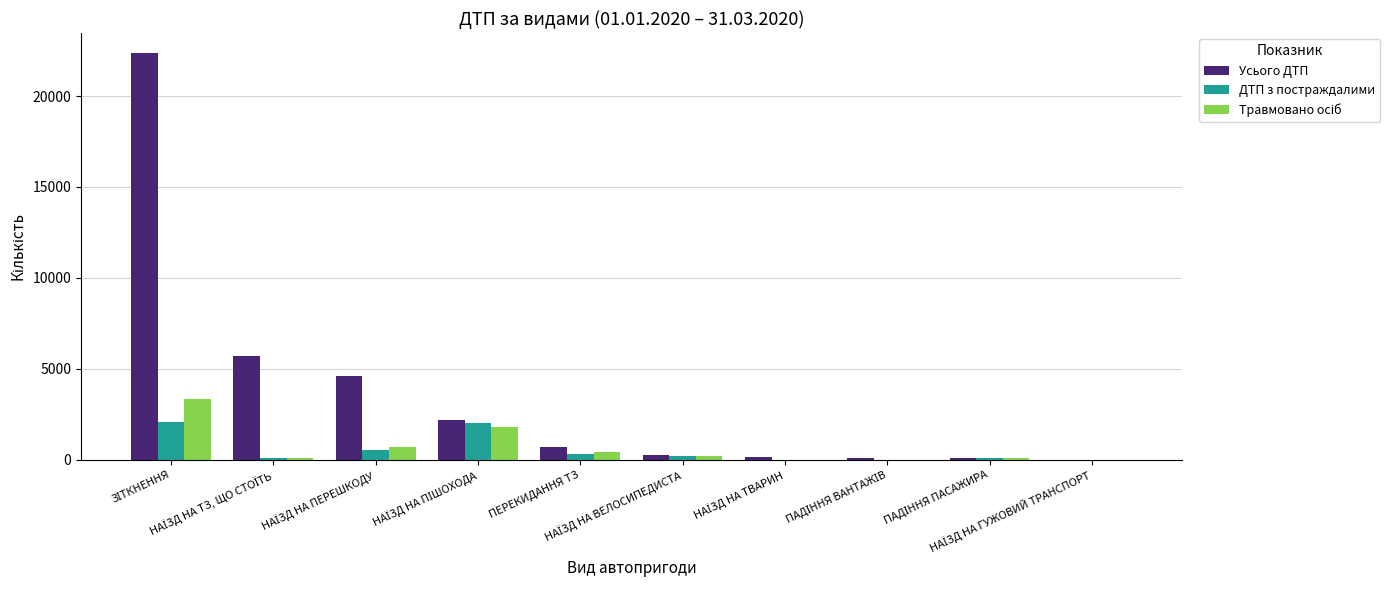

What is the sum of all Усього ДТП values?

36182